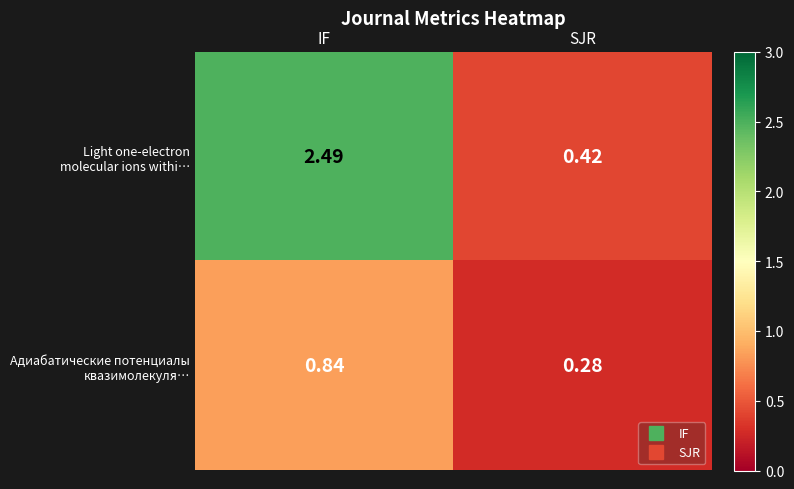

Which category has the lowest value across all series?

SJR